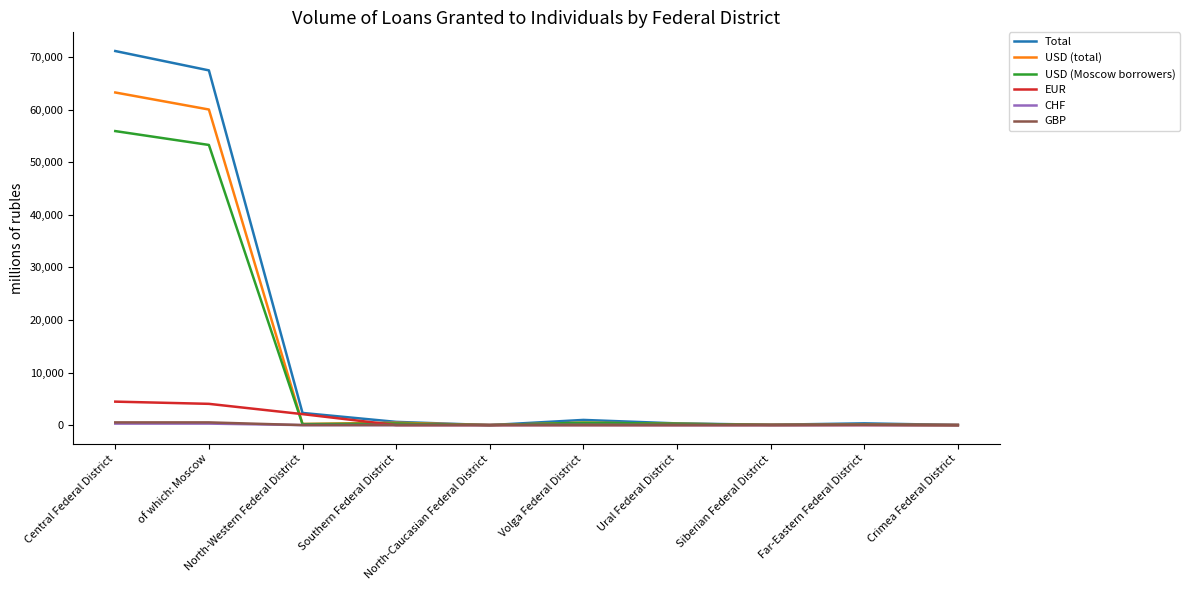

What is the greatest value displayed?

71185